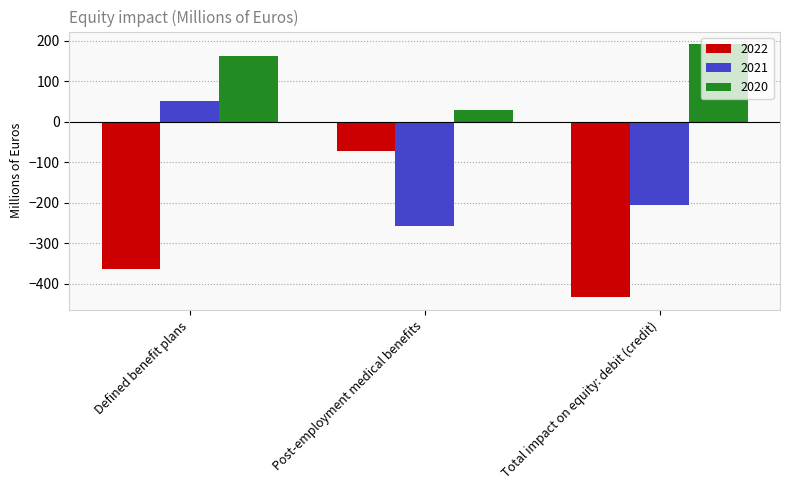

What is the smallest value displayed?

-433